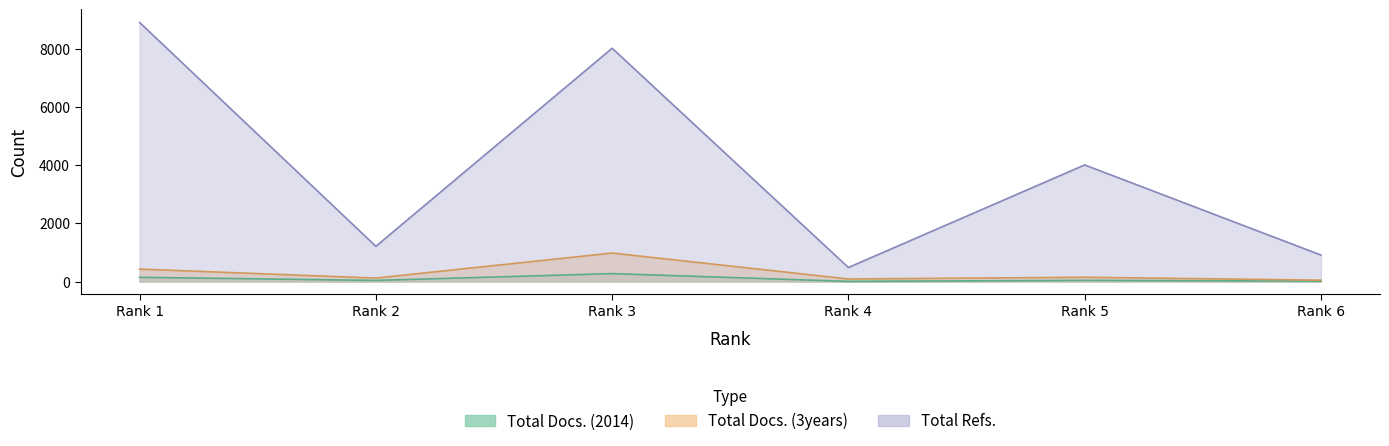

Which series has the widest spread of values?

Total Refs.